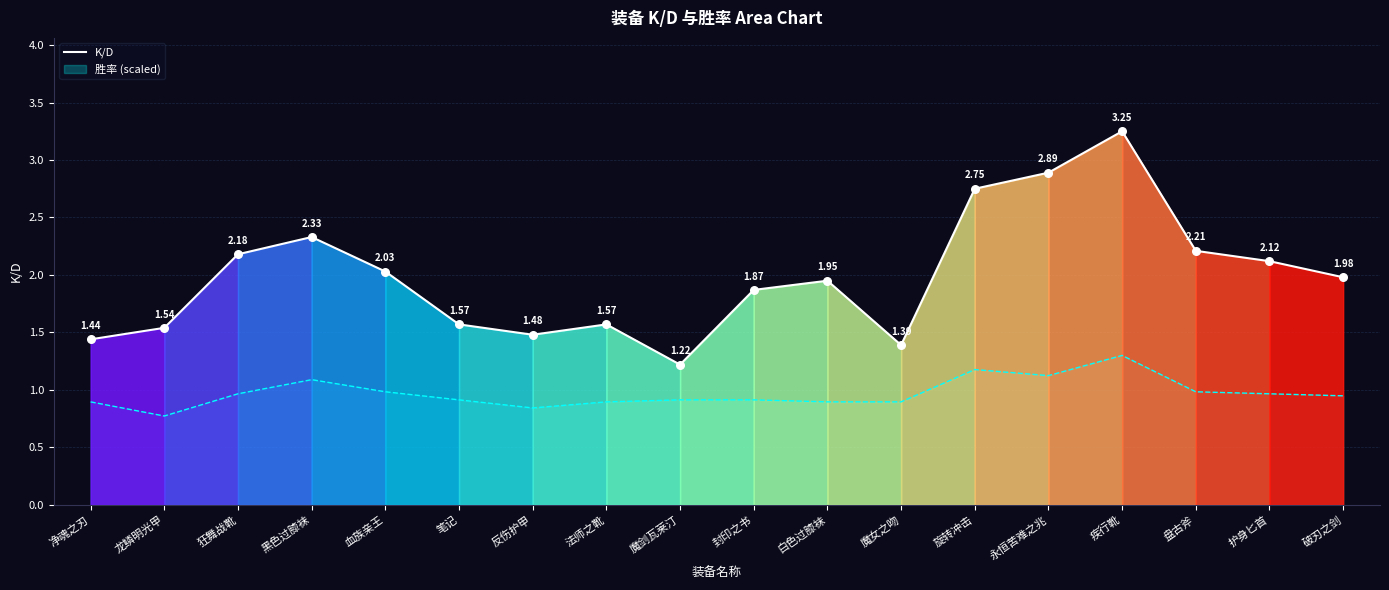

Approximately how many times larger is the value at 旋转冲击 compared to 反伤护甲?

1.9